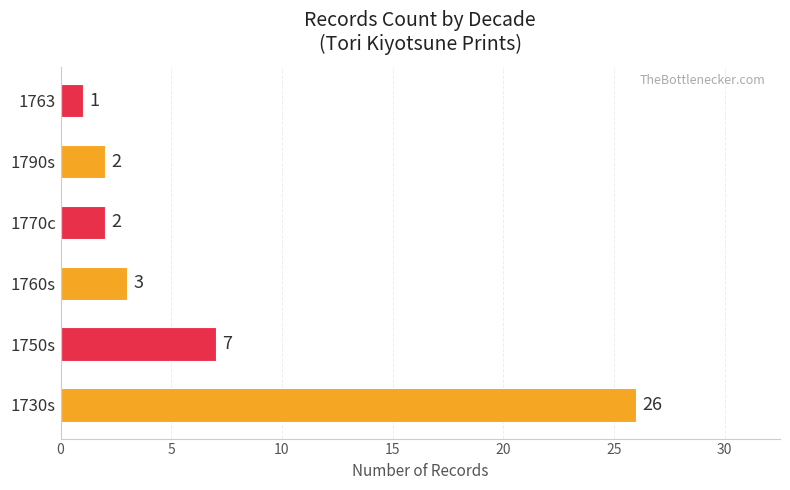

Which label corresponds to the smallest value in the chart?

1763